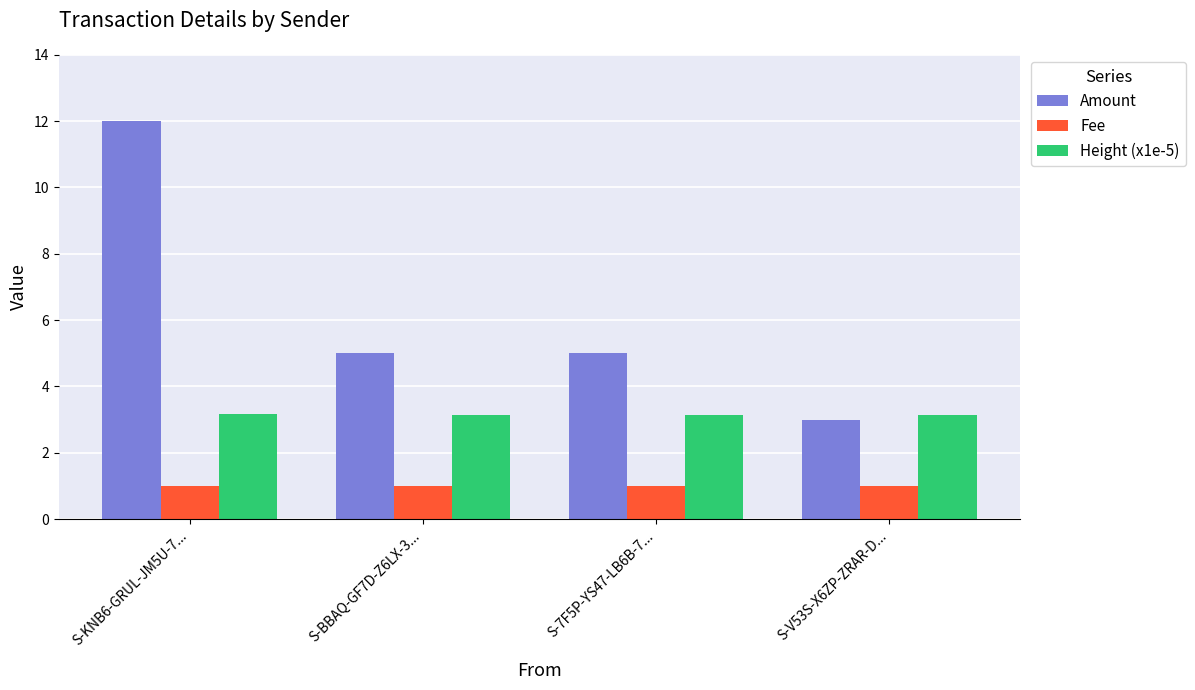

What is the difference between the maximum and minimum values in the Amount series?

9.0